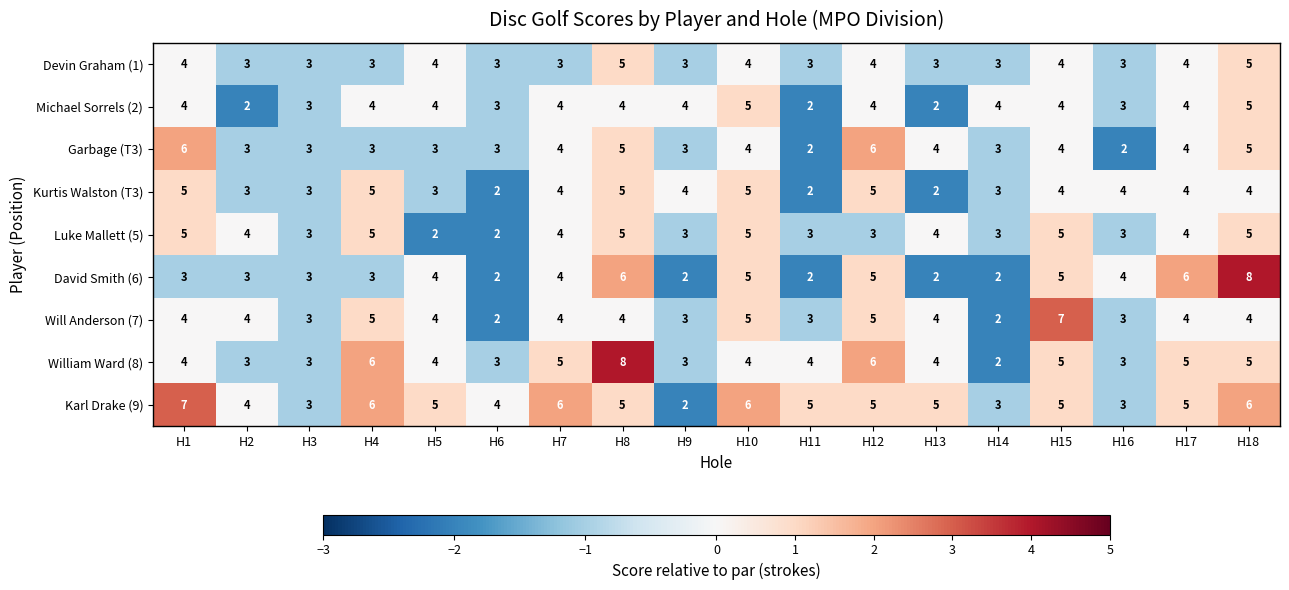

Read the Will Anderson (7) value at H5.

4